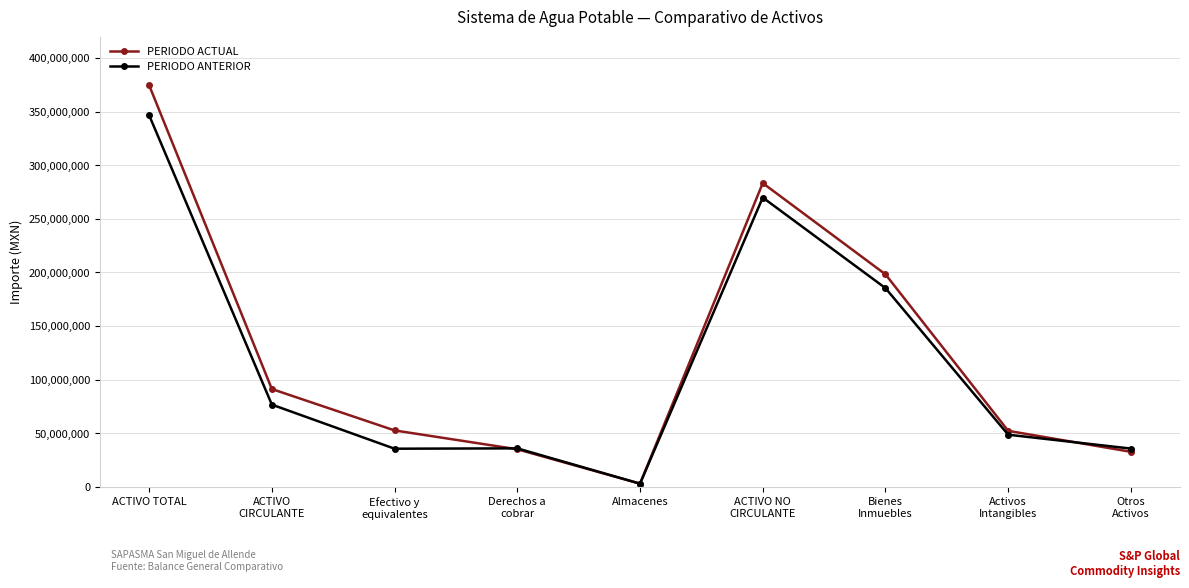

What is the value of the PERIODO ACTUAL point at the 4th from the left?

35118104.9